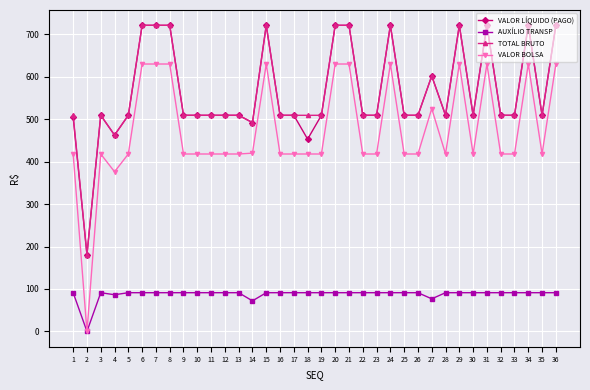

How many categories are shown in the chart?

36